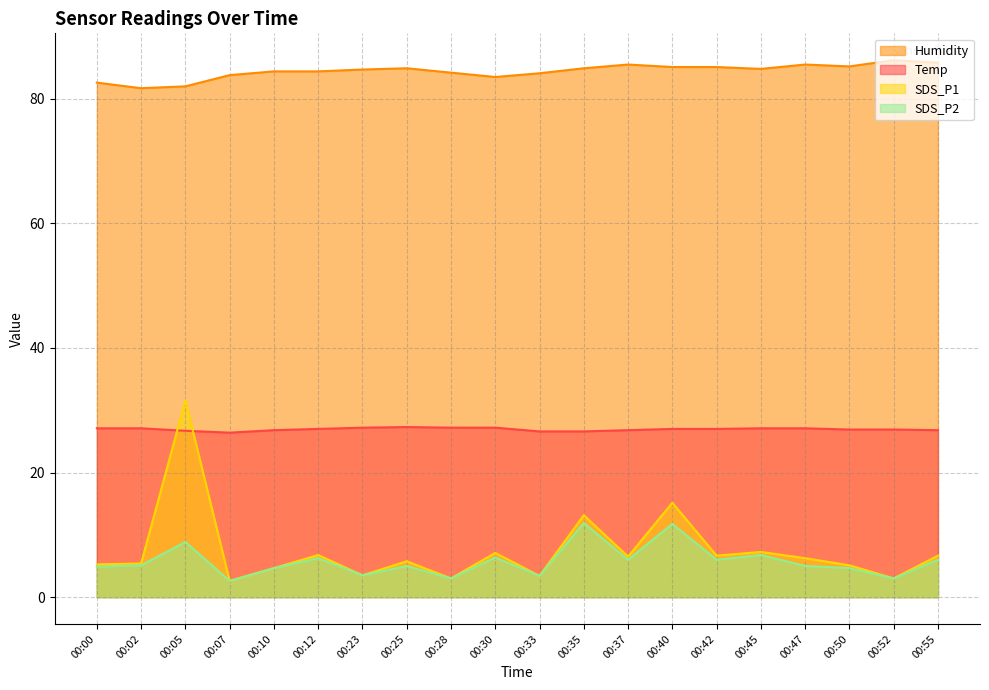

At how many categories does at least one series exceed 32?

20